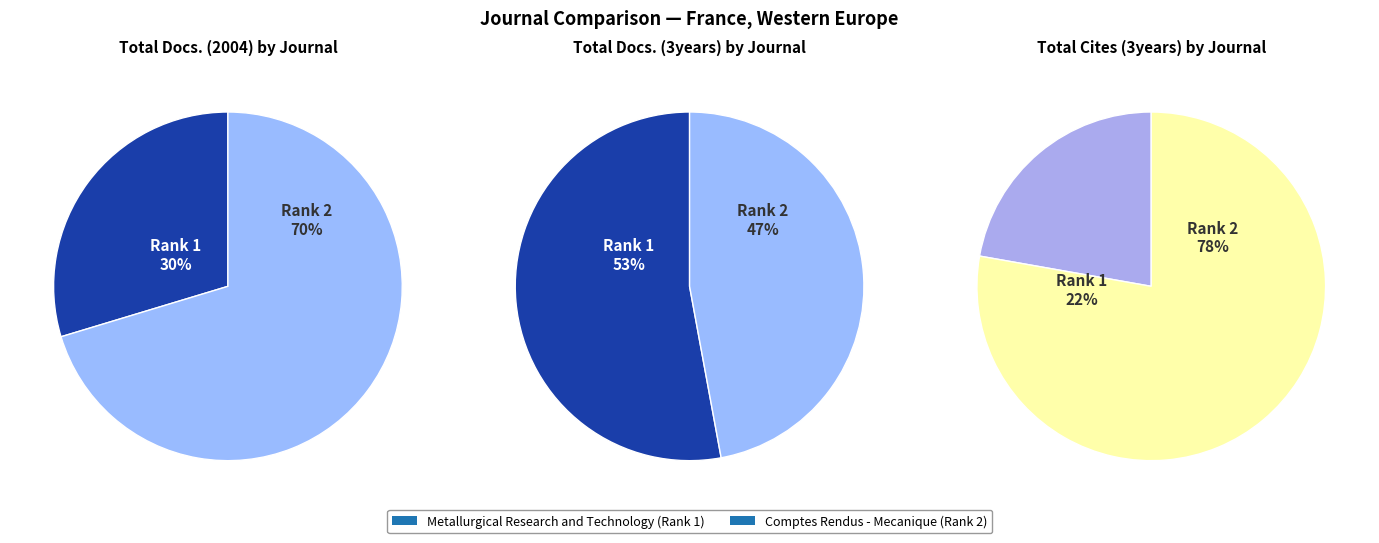

The Metallurgical Research and Technology slice represents 30% of the pie. True or false?

True